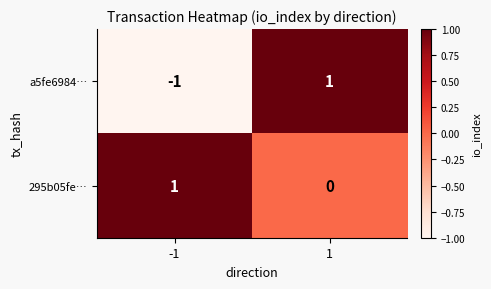

Rank the series at 1 from highest to lowest value.

a5fe6984…, 295b05fe…